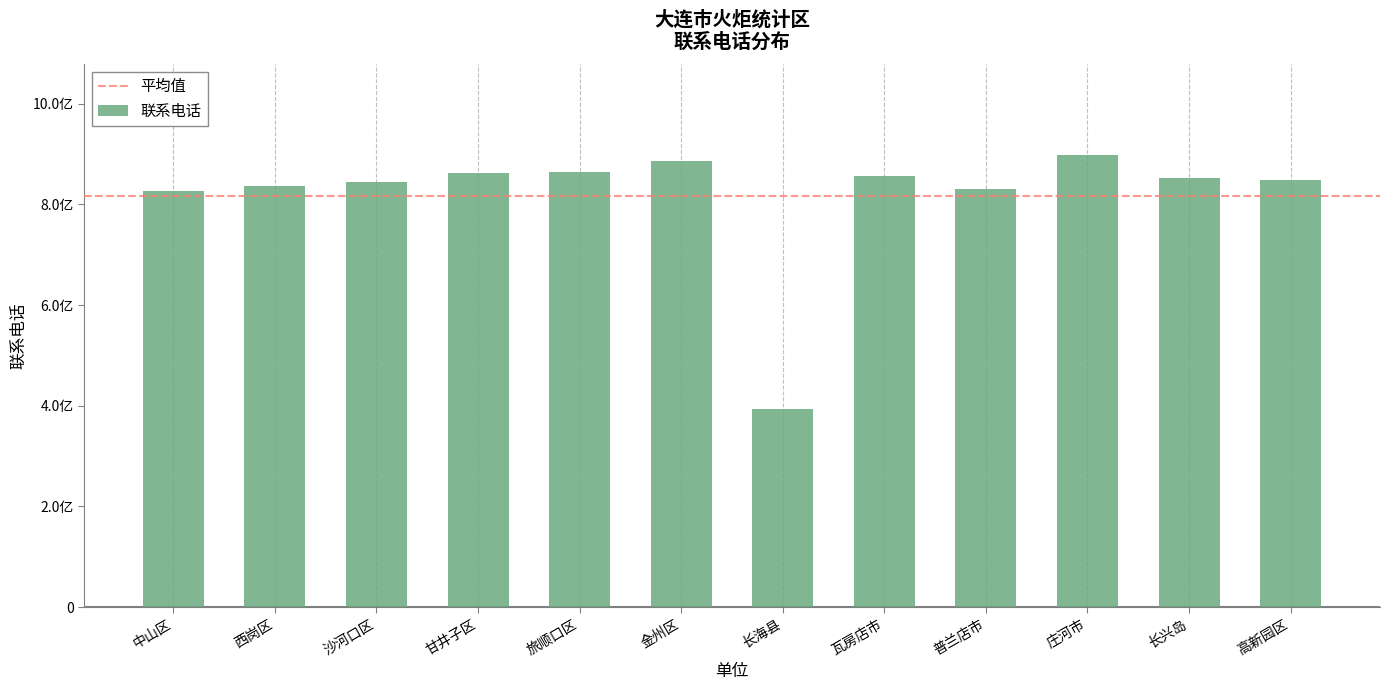

Does the chart contain any negative values?

No